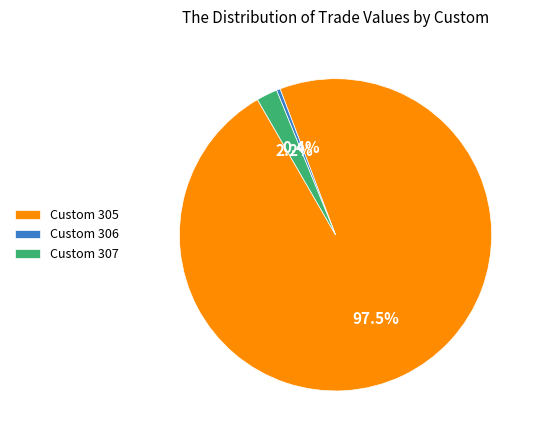

Is the sum of Custom 307 and Custom 305 greater than half?

Yes